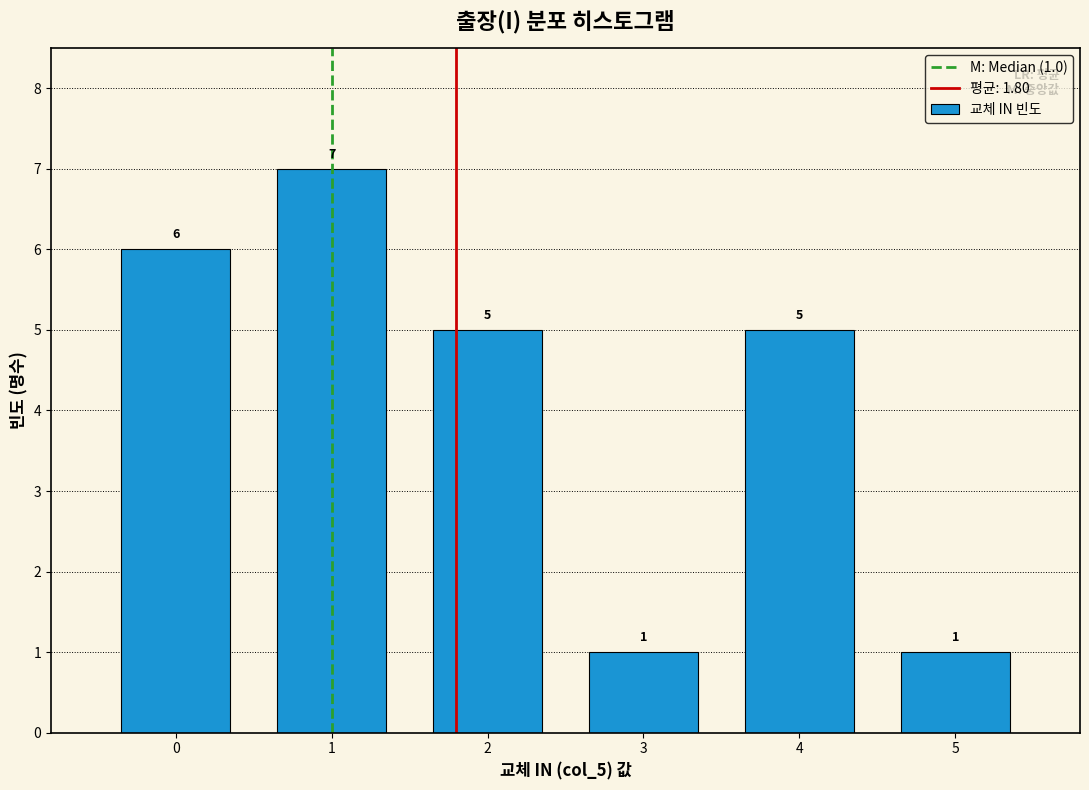

Over which range of the x-axis is the bar tallest?

0.5 to 1.5